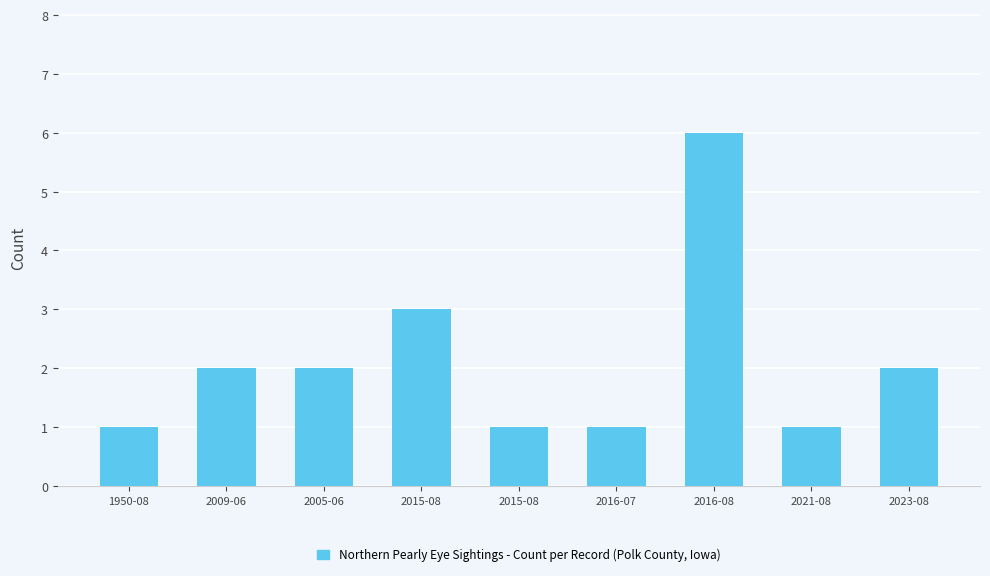

At which label is the value closest to 3?

2015-08